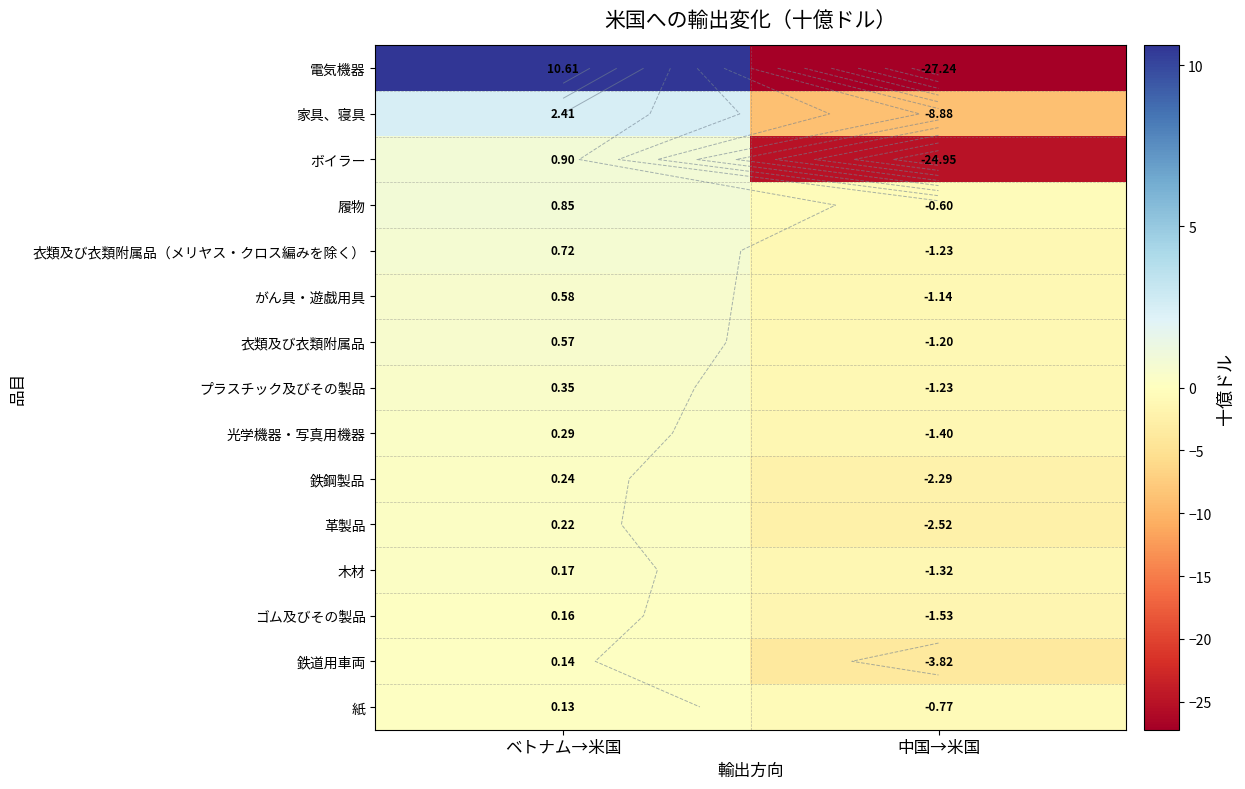

What is the lowest value of the 紙 series?

-0.8